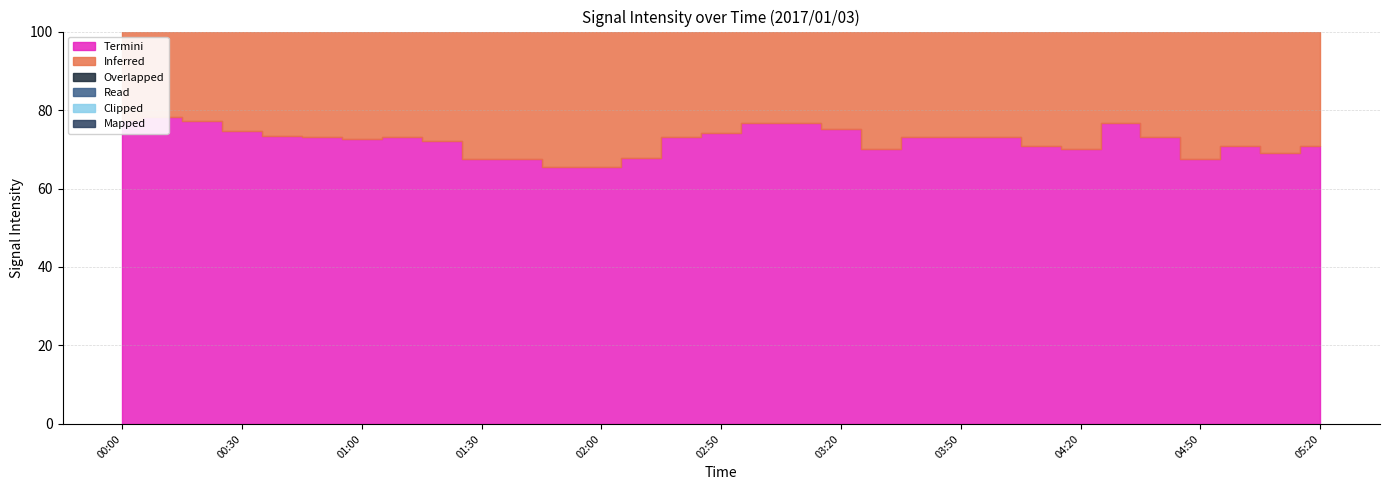

What is the label of the 3rd point from the right?

05:00